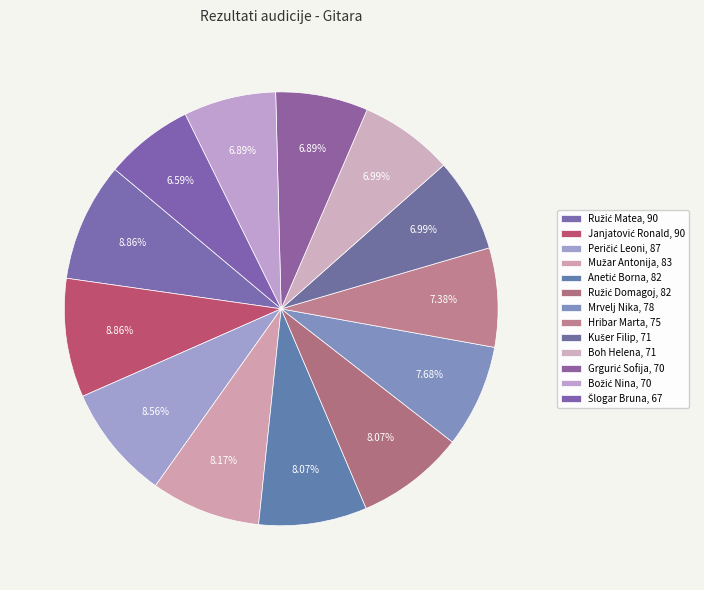

To the nearest percent, what is the average slice percentage?

8%